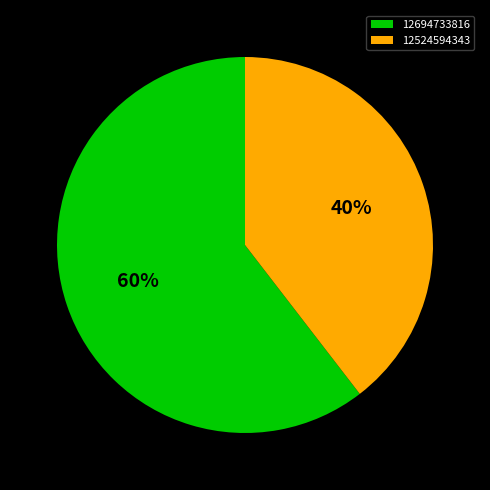

Which slice represents more than half of the pie?

12694733816